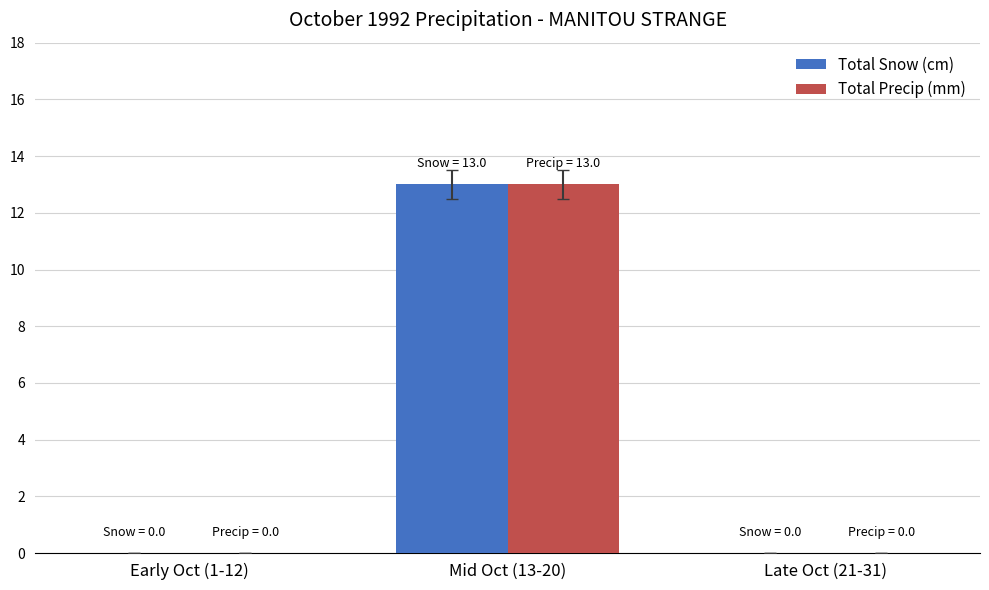

What is the sum of all Total Precip (mm) values?

13